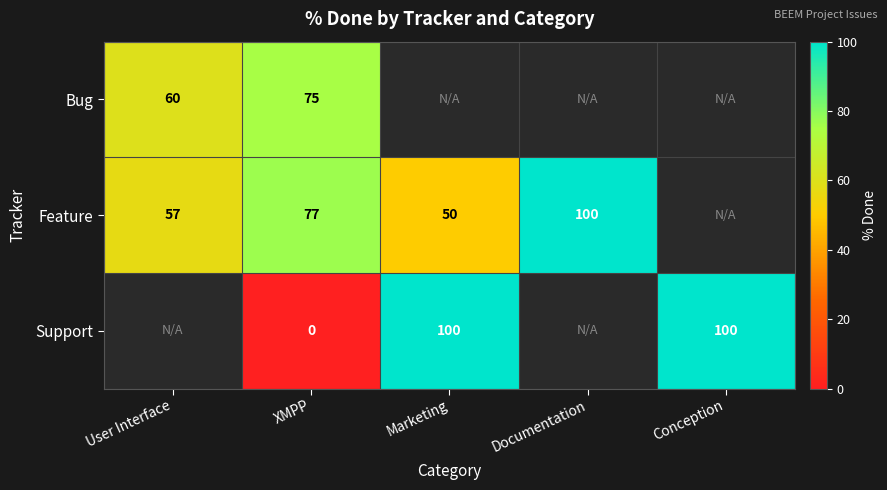

What is the spread (max minus min) of values at XMPP?

77